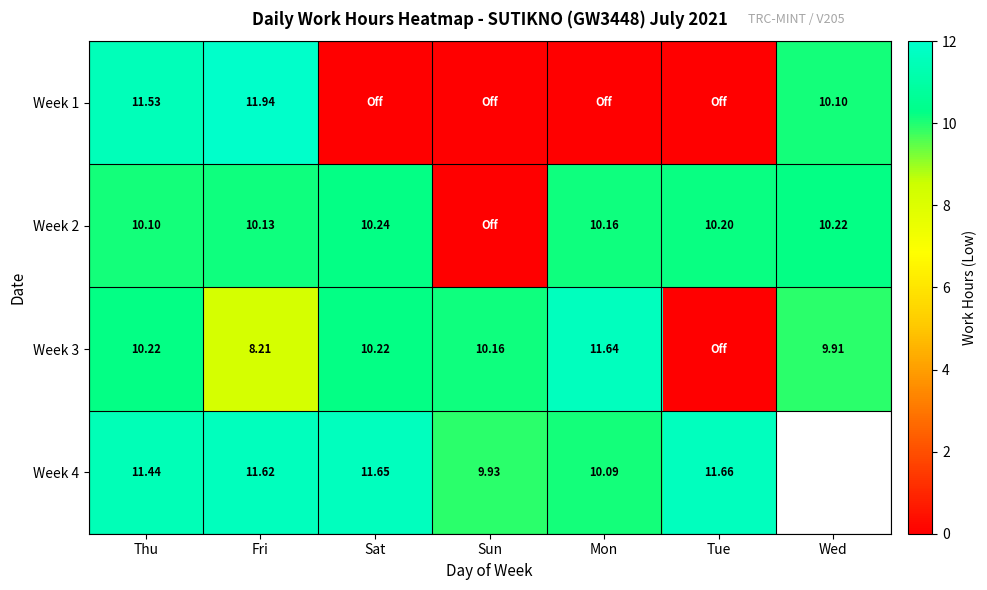

True or false: Week 2 has a value of 15.2 at Mon.

False